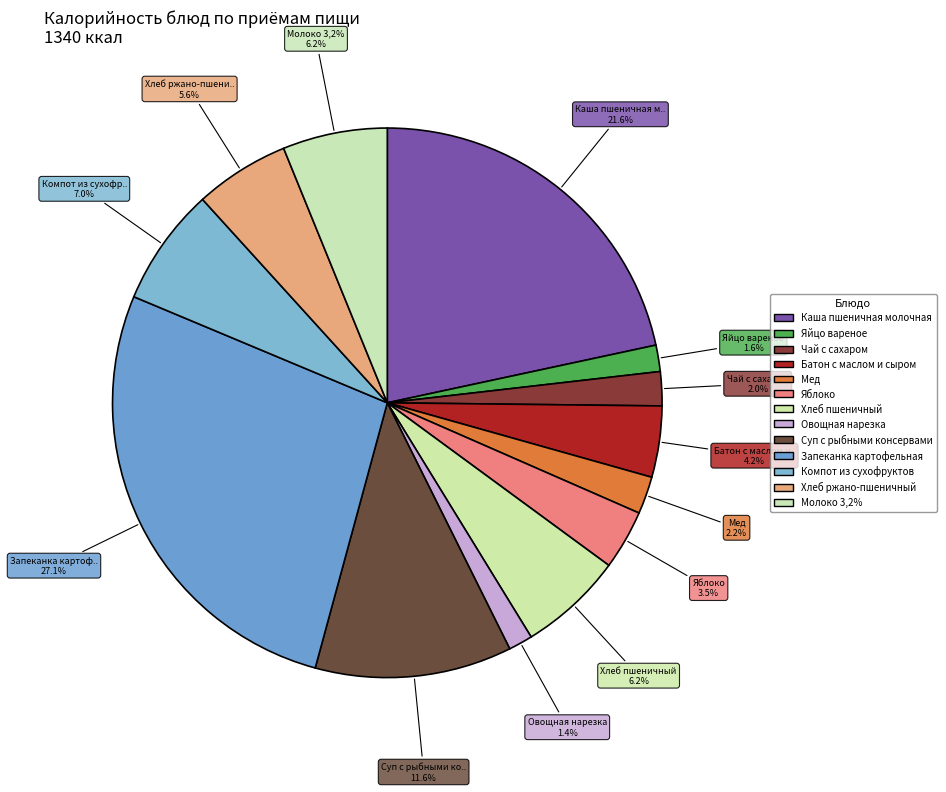

What is the total percentage of Запеканка картофельная and Компот из сухофруктов?

34.0%